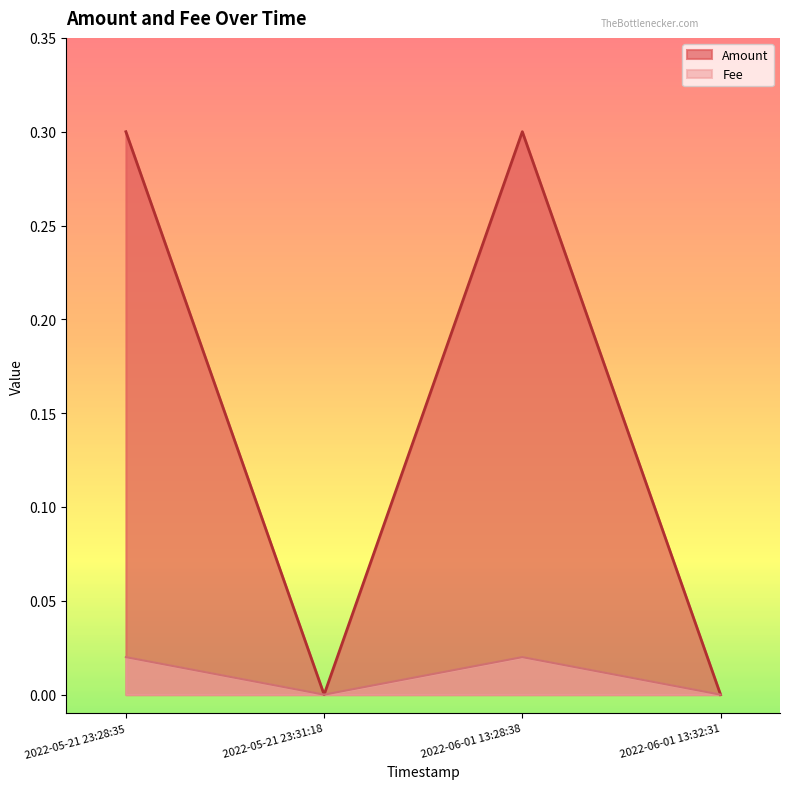

The Amount series shows 0.0 at 2022-05-21 23:31:18. True or false?

True